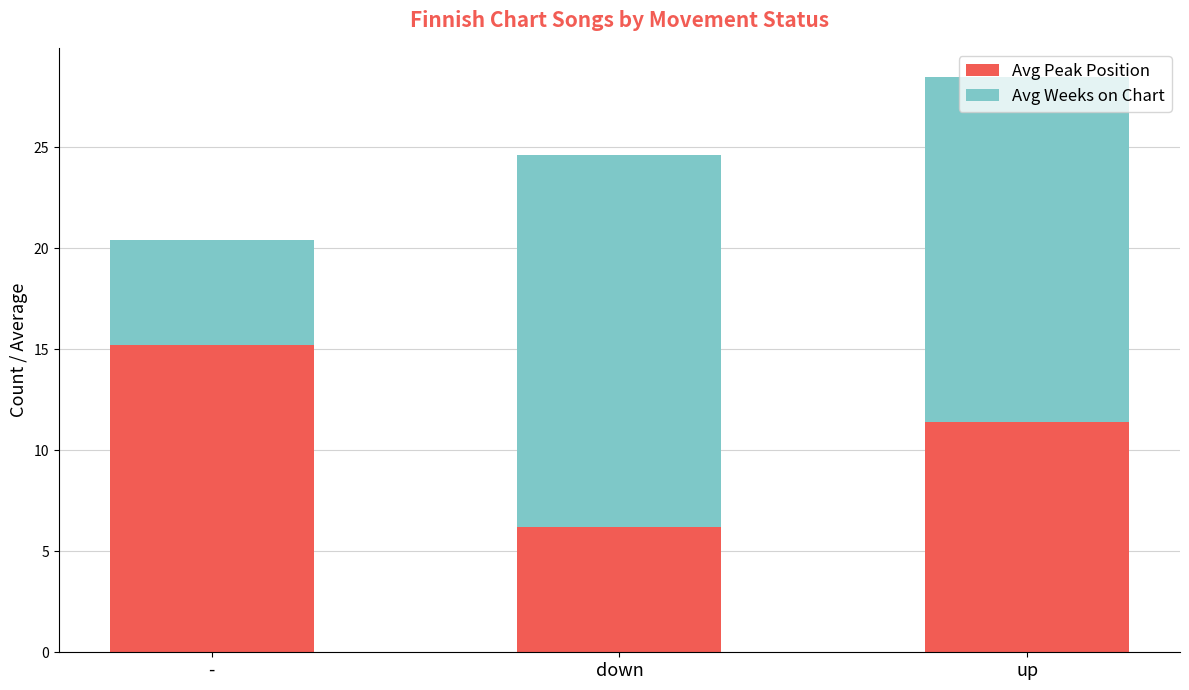

What is the minimum value for Avg Peak Position?

6.2